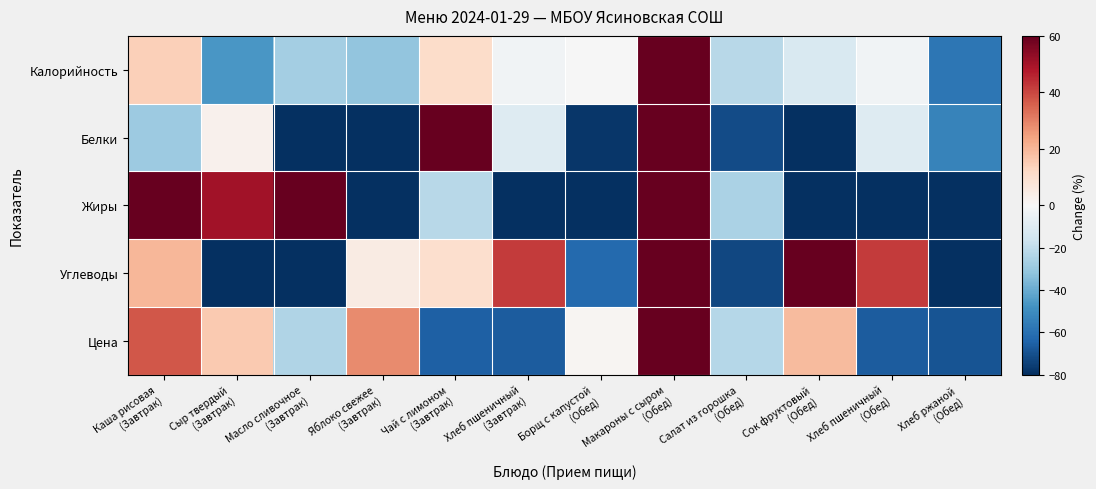

What is the minimum value shown in the chart?

-100.0